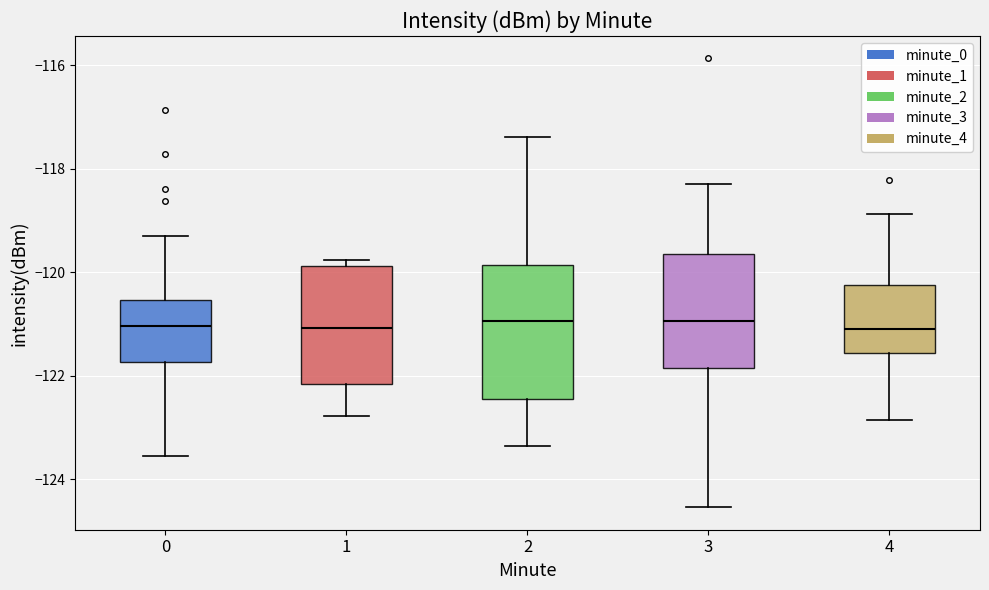

Where is the upper edge of the box at x = 2 on the y-axis? The values are not printed on the chart, so give them approximately, as read against the axis.

-119.8